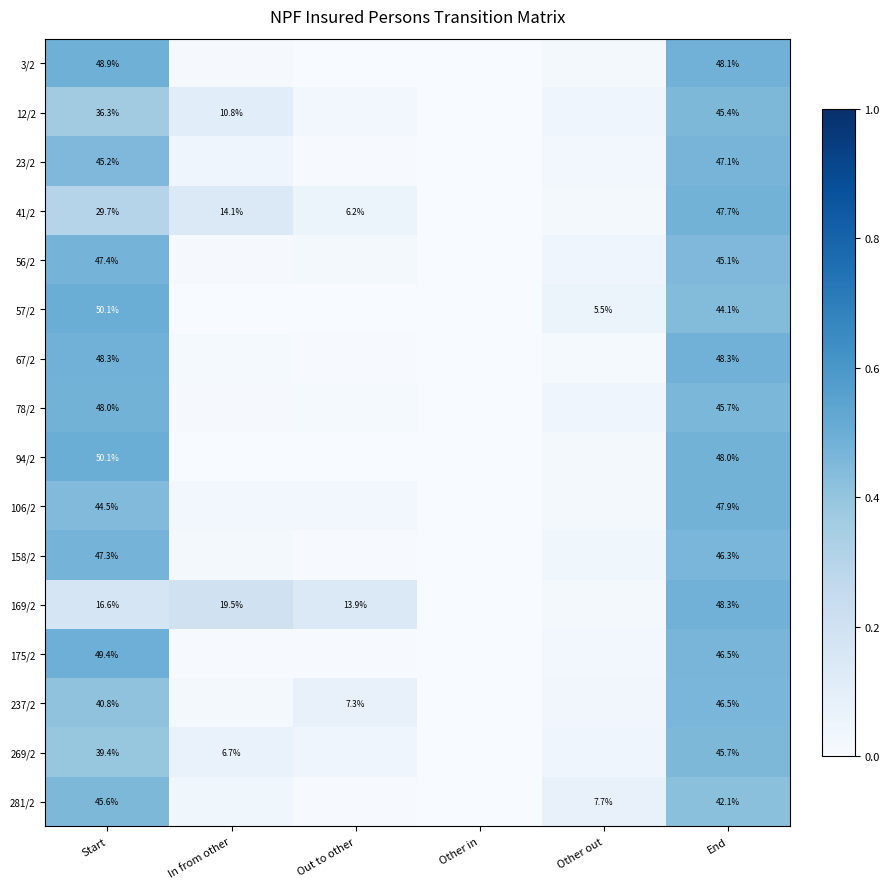

How many series are shown in this chart?

16